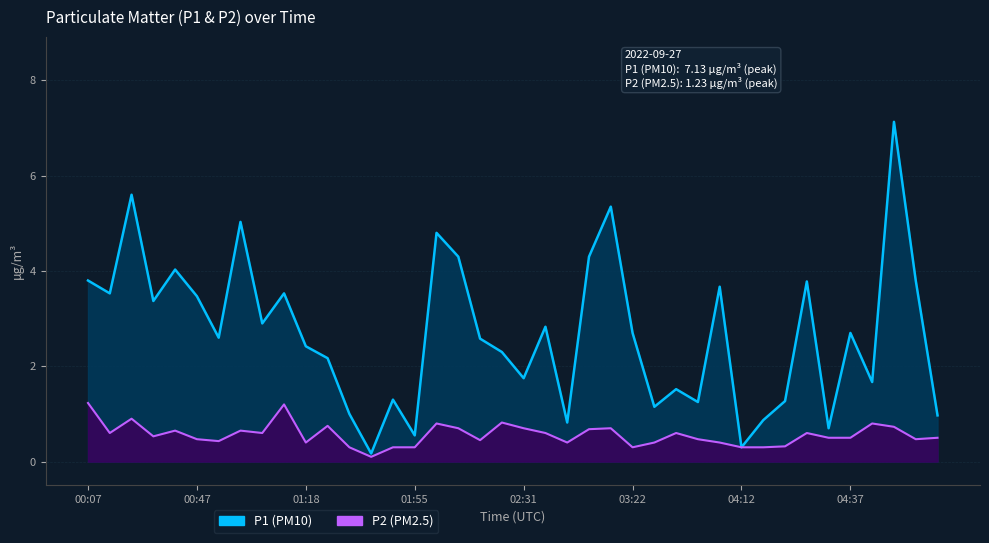

At which category is the sum across all series the highest?

37